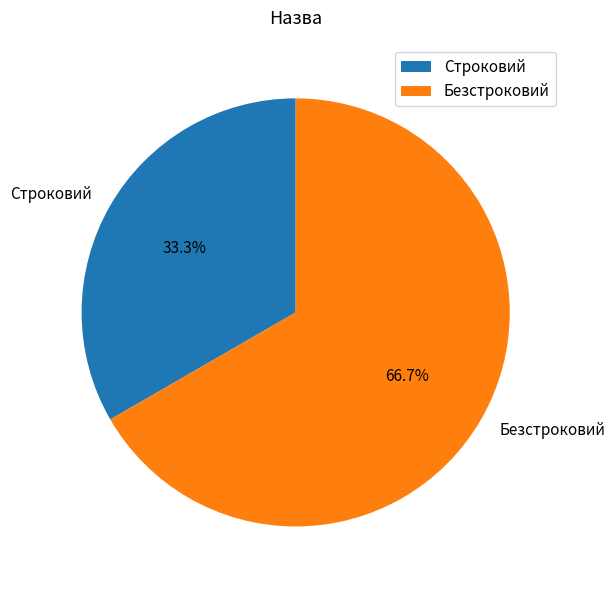

How many slices are in this pie chart?

2